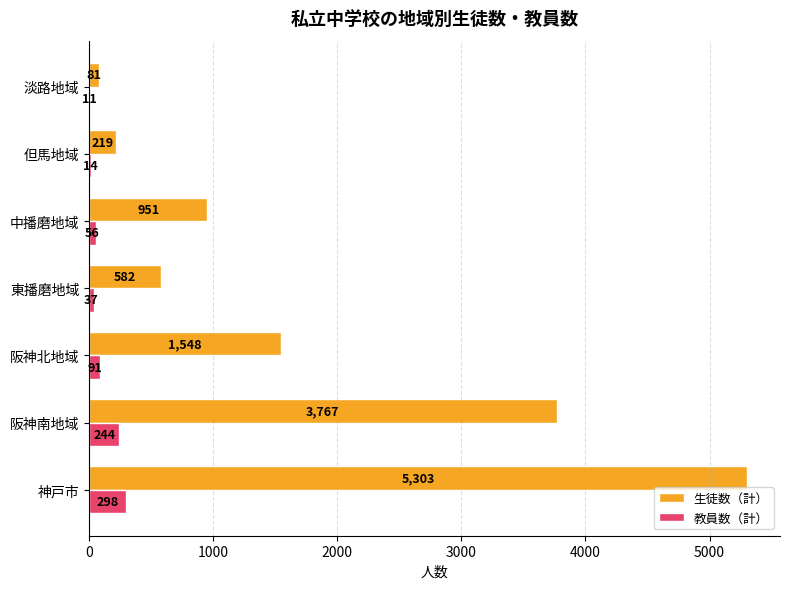

Which category has the highest value in the 教員数（計） series?

神戸市